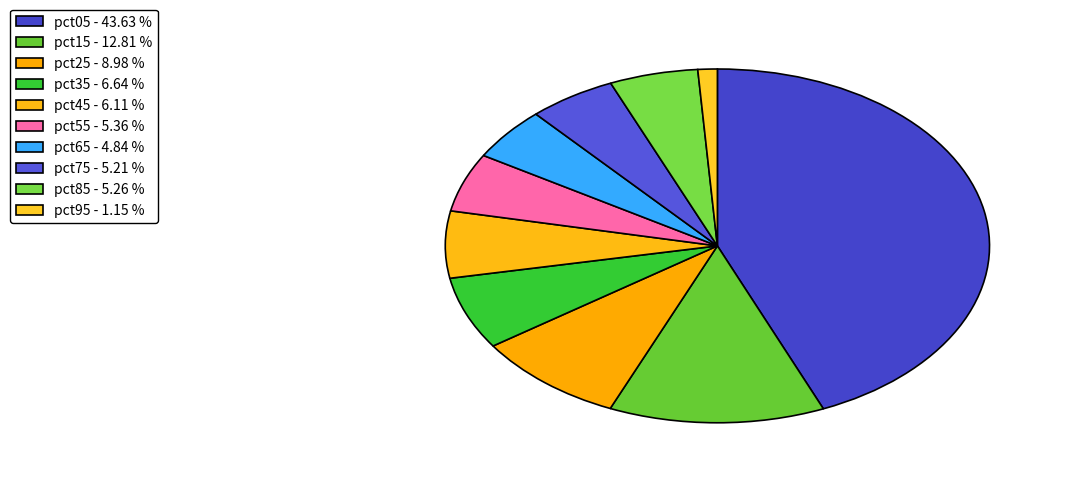

How many segments does this pie chart have?

10